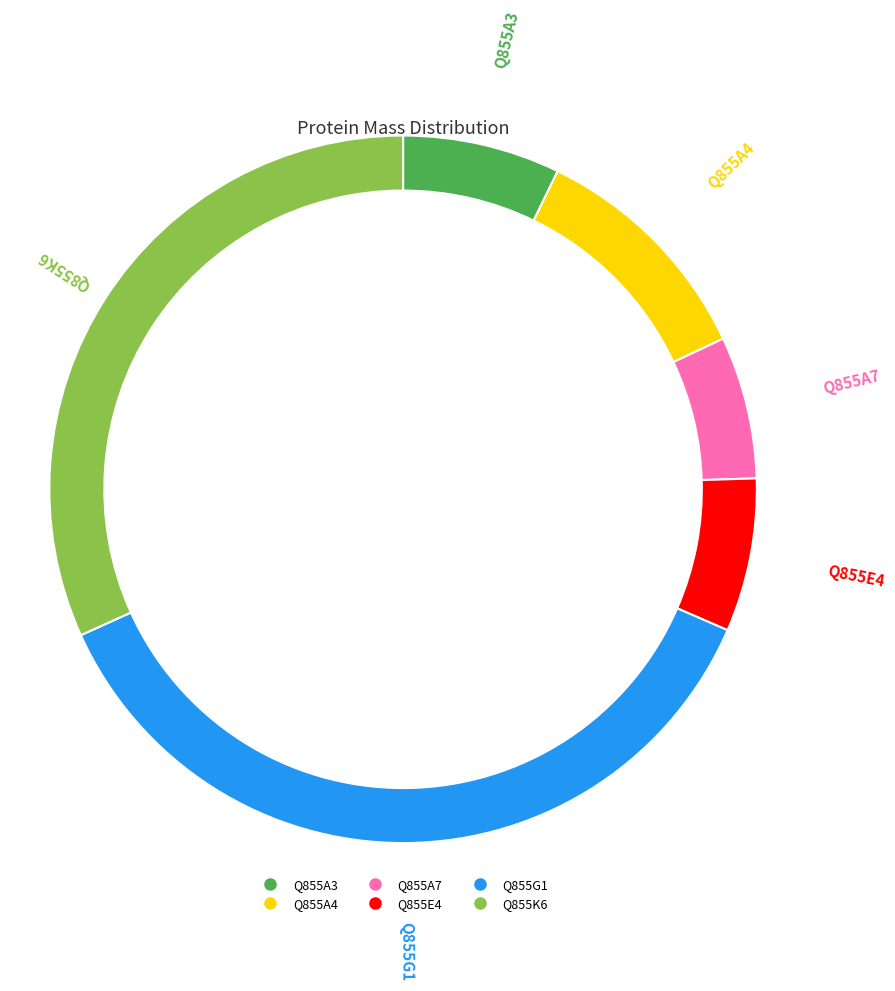

Which category has the smallest portion of the pie?

Q855A7